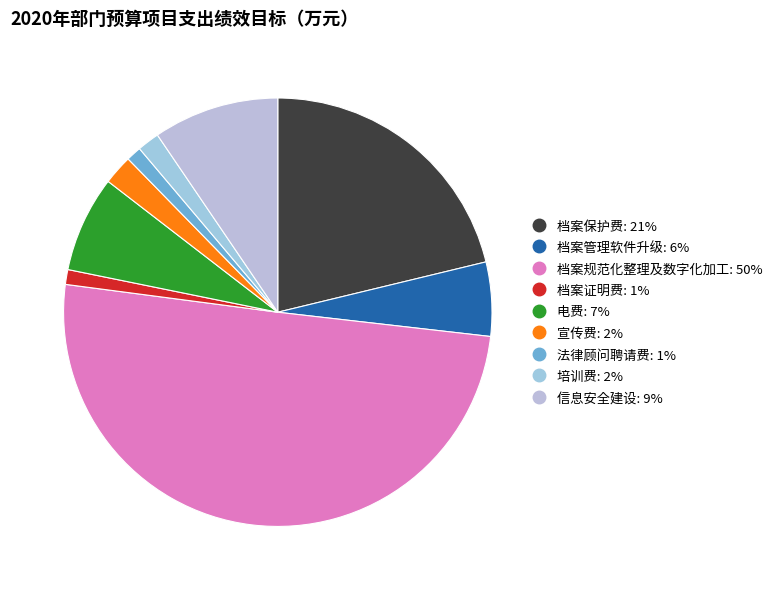

To the nearest percent, what is the difference between the largest and smallest slice percentages?

49%